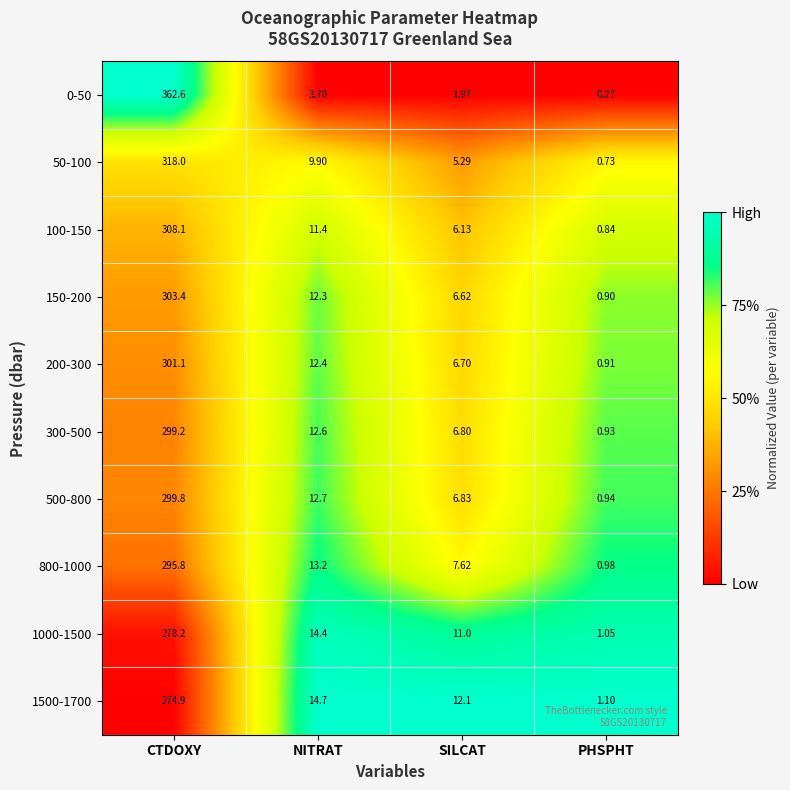

List the labels in order of 100-150 value, smallest first.

PHSPHT, SILCAT, NITRAT, CTDOXY